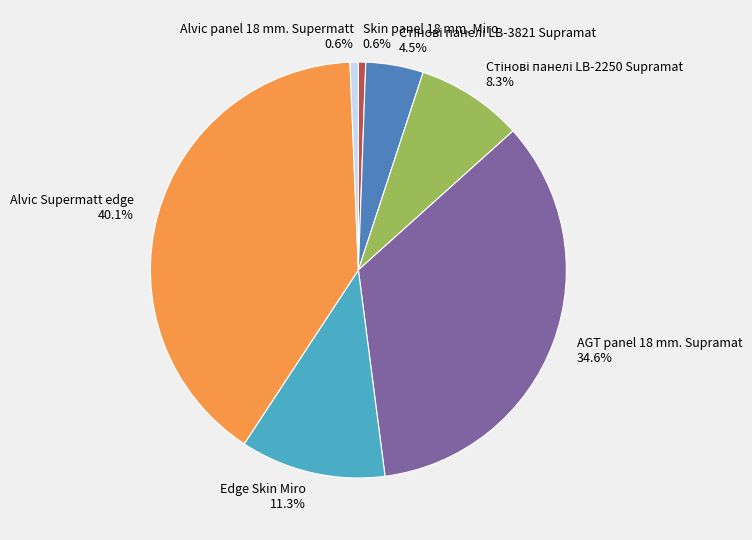

Between AGT panel 18 mm. Supramat and Alvic panel 18 mm. Supermatt, which is larger?

AGT panel 18 mm. Supramat